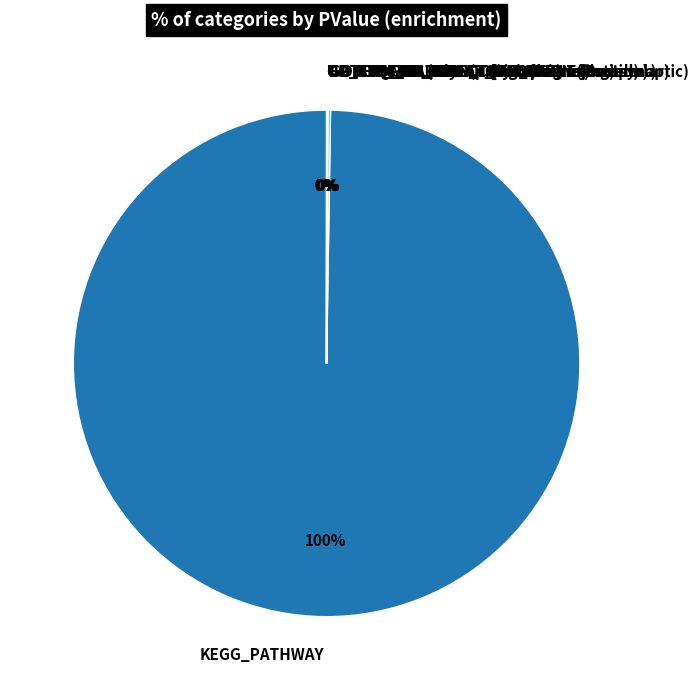

What is the majority slice?

KEGG_PATHWAY